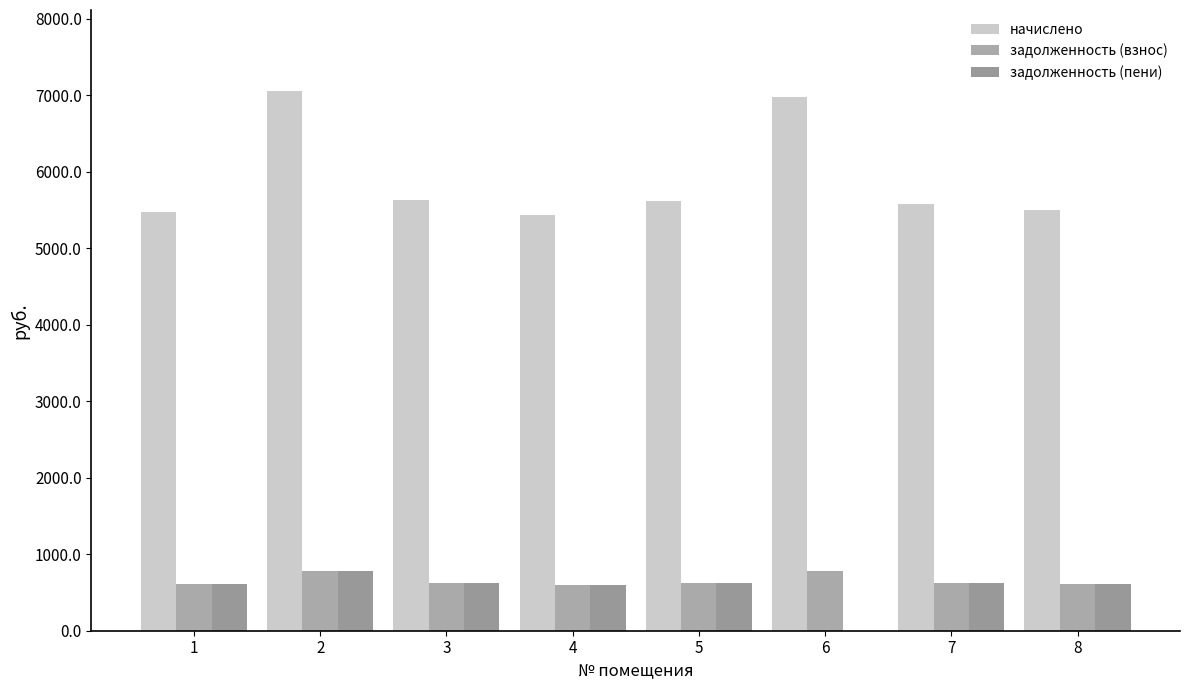

At which label is задолженность (взнос) closest to 693?

3